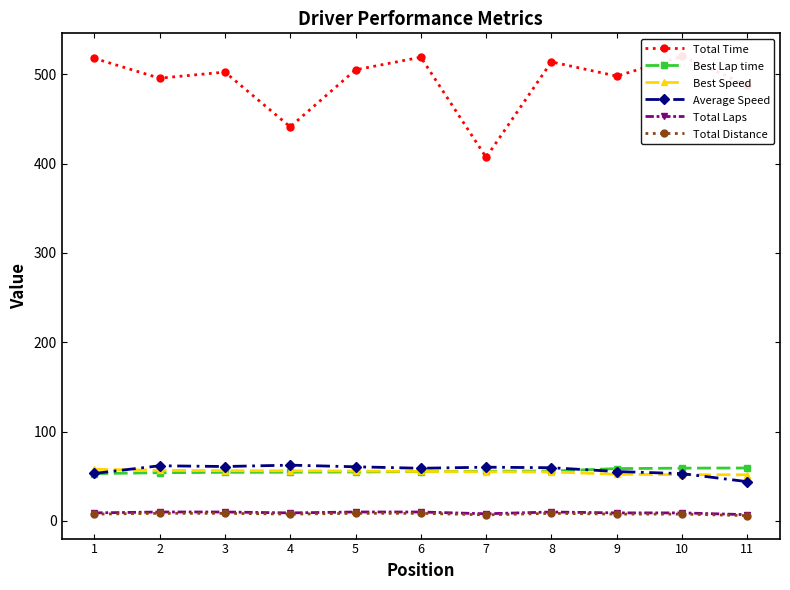

At how many categories does at least one series exceed 340?

11